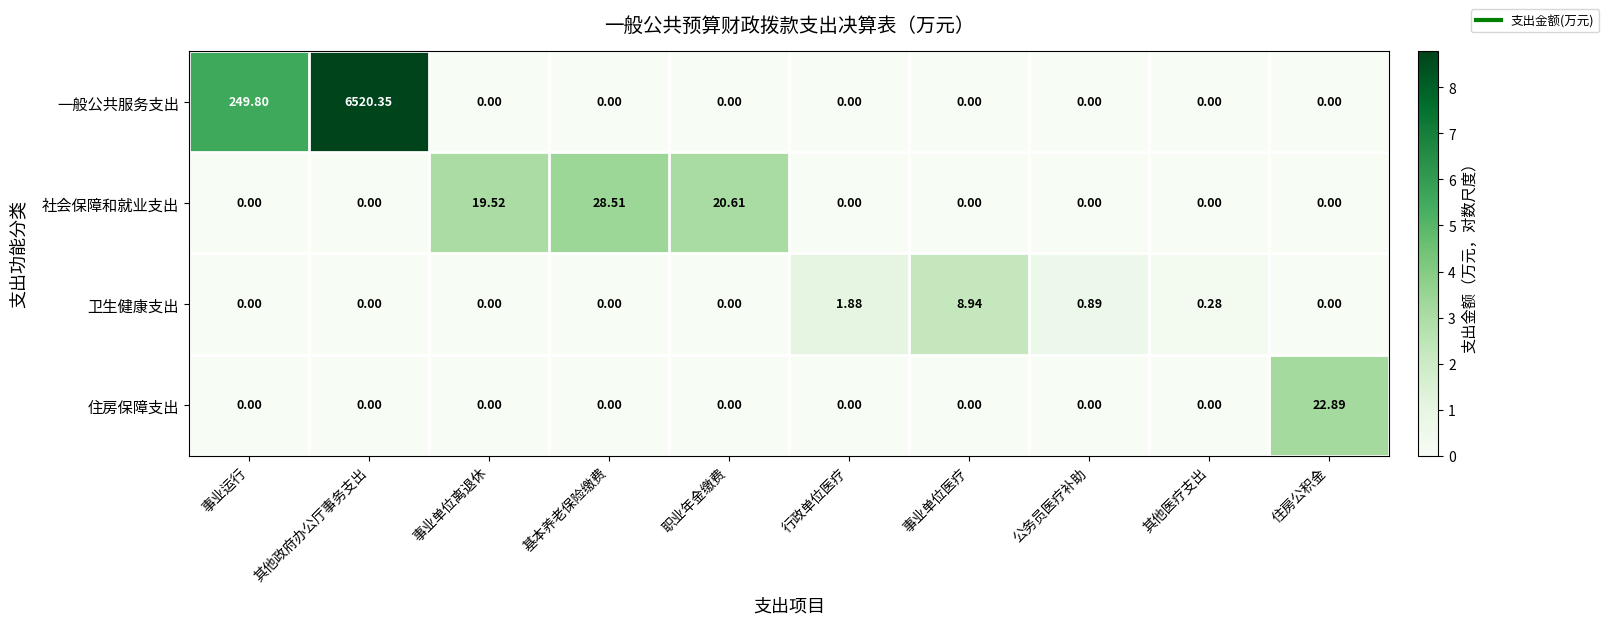

At which label is 卫生健康支出 closest to 4?

行政单位医疗